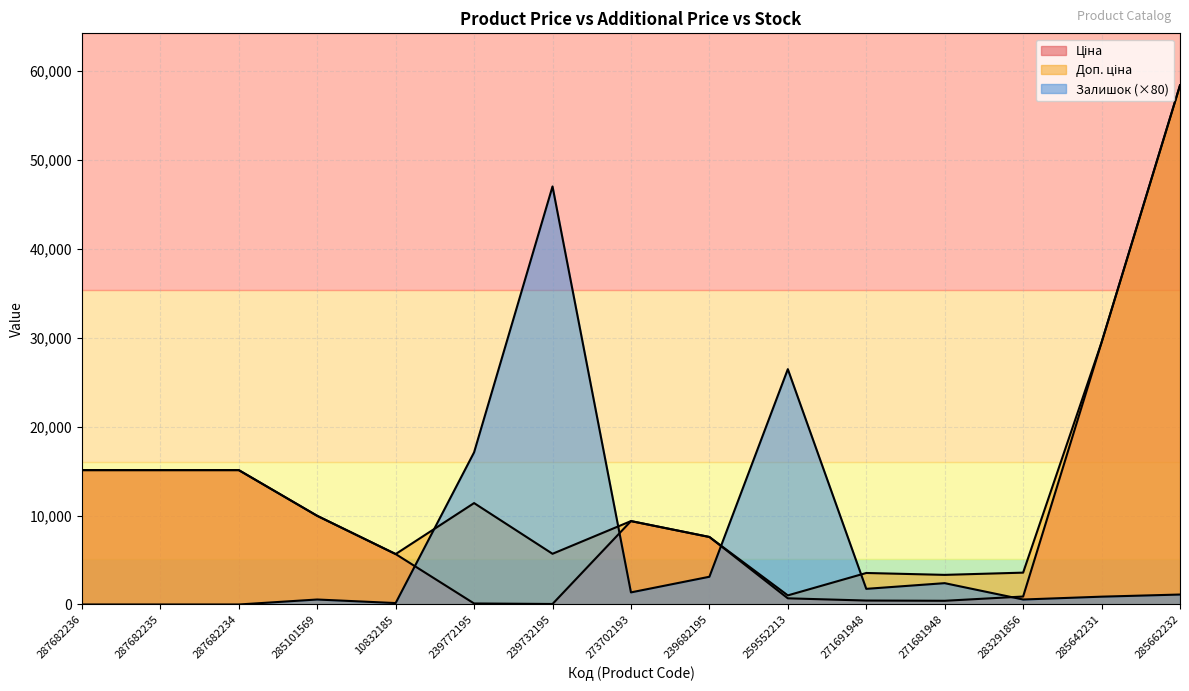

What is the total value across all series at 239682195?

18313.1